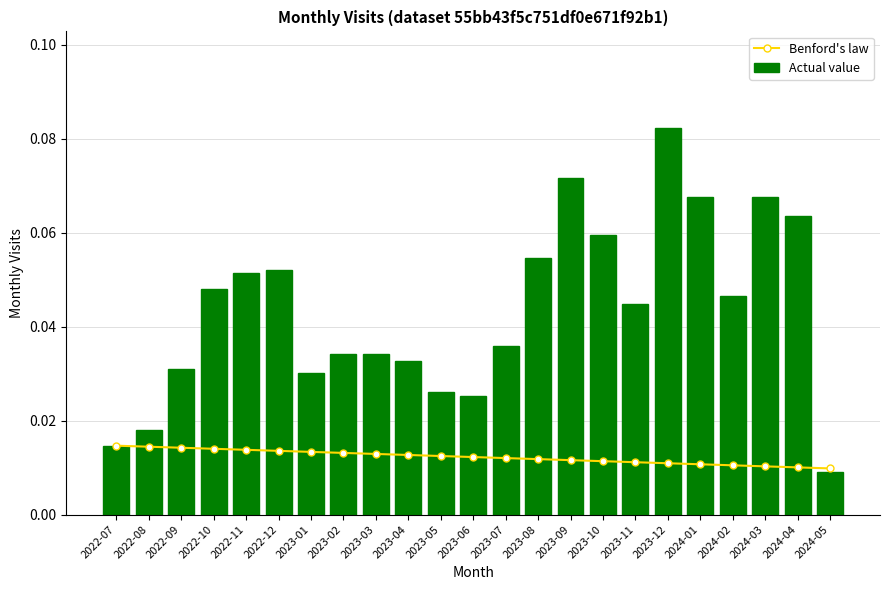

Reading left to right, transcribe all the data shown in this chart.

Benford's law: 2022-07=0.0	2022-08=0.0	2022-09=0.0	2022-10=0.0	2022-11=0.0	2022-12=0.0	2023-01=0.0	2023-02=0.0	2023-03=0.0	2023-04=0.0	2023-05=0.0	2023-06=0.0	2023-07=0.0	2023-08=0.0	2023-09=0.0	2023-10=0.0	2023-11=0.0	2023-12=0.0	2024-01=0.0	2024-02=0.0	2024-03=0.0	2024-04=0.0	2024-05=0.0
Actual value: 2022-07=0.0	2022-08=0.0	2022-09=0.0	2022-10=0.0	2022-11=0.1	2022-12=0.1	2023-01=0.0	2023-02=0.0	2023-03=0.0	2023-04=0.0	2023-05=0.0	2023-06=0.0	2023-07=0.0	2023-08=0.1	2023-09=0.1	2023-10=0.1	2023-11=0.0	2023-12=0.1	2024-01=0.1	2024-02=0.0	2024-03=0.1	2024-04=0.1	2024-05=0.0